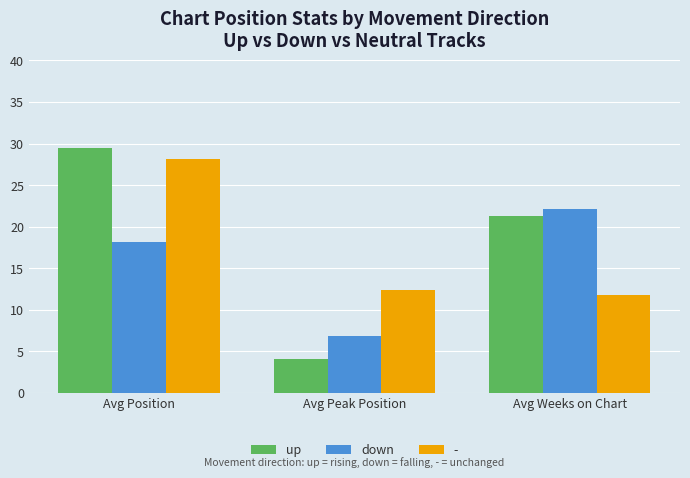

What is the average value of the down series?

15.7